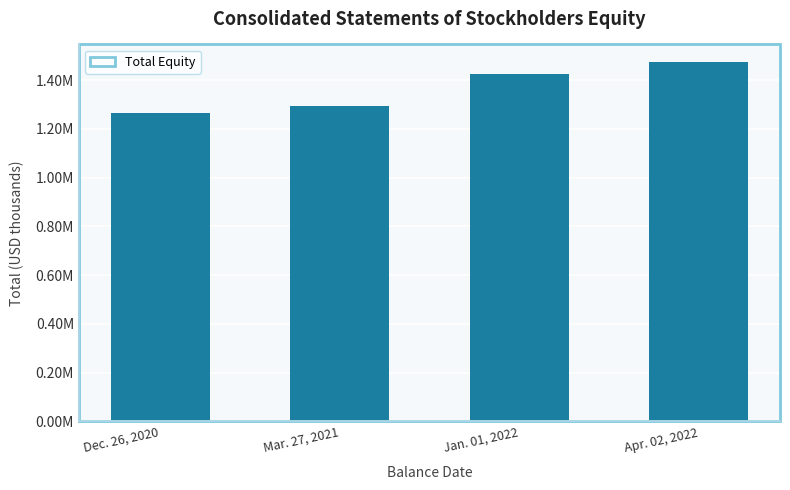

What is the label of the 3rd bar from the left?

Jan. 01, 2022